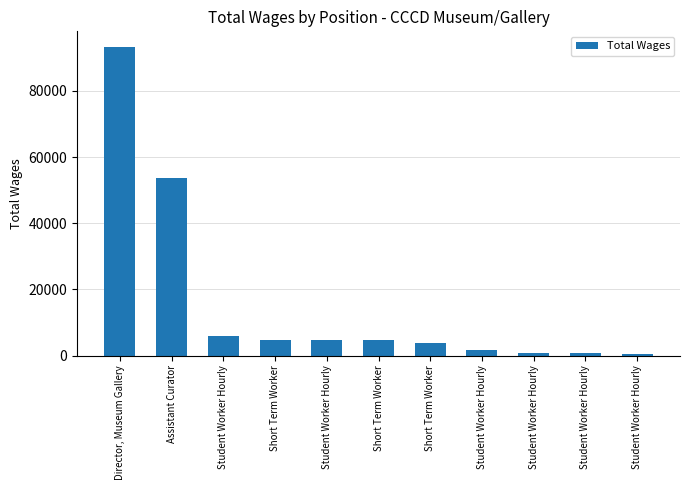

What is the smallest value displayed?

416